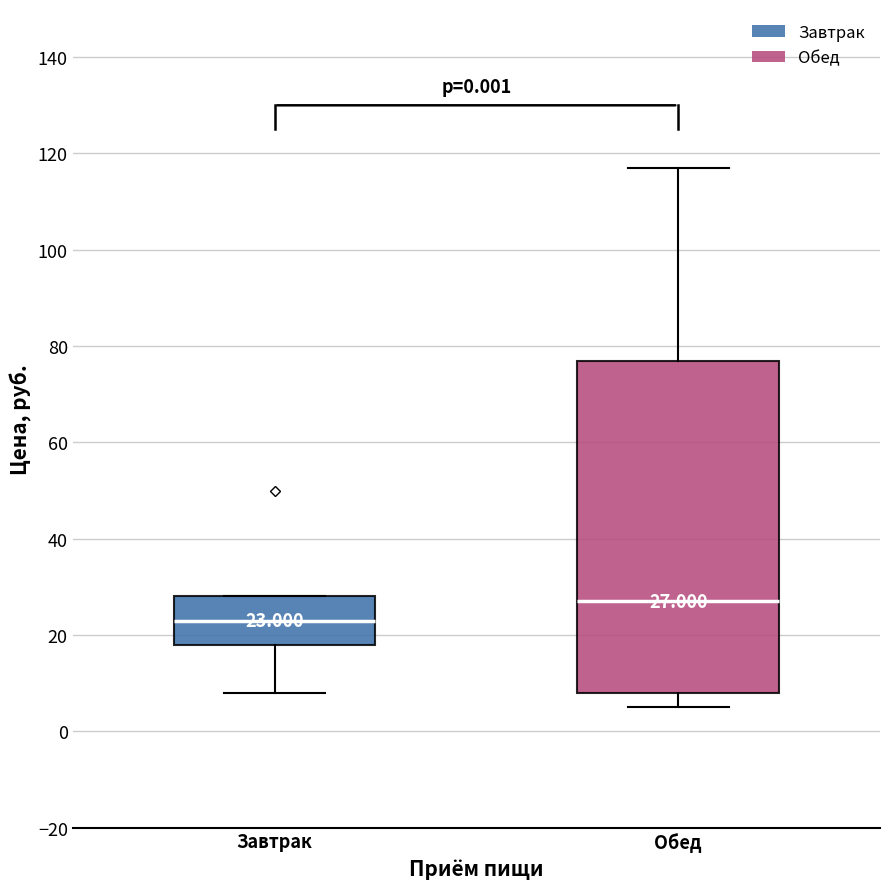

Comparing the boxes themselves (not the whiskers), which one is the tallest?

Обед